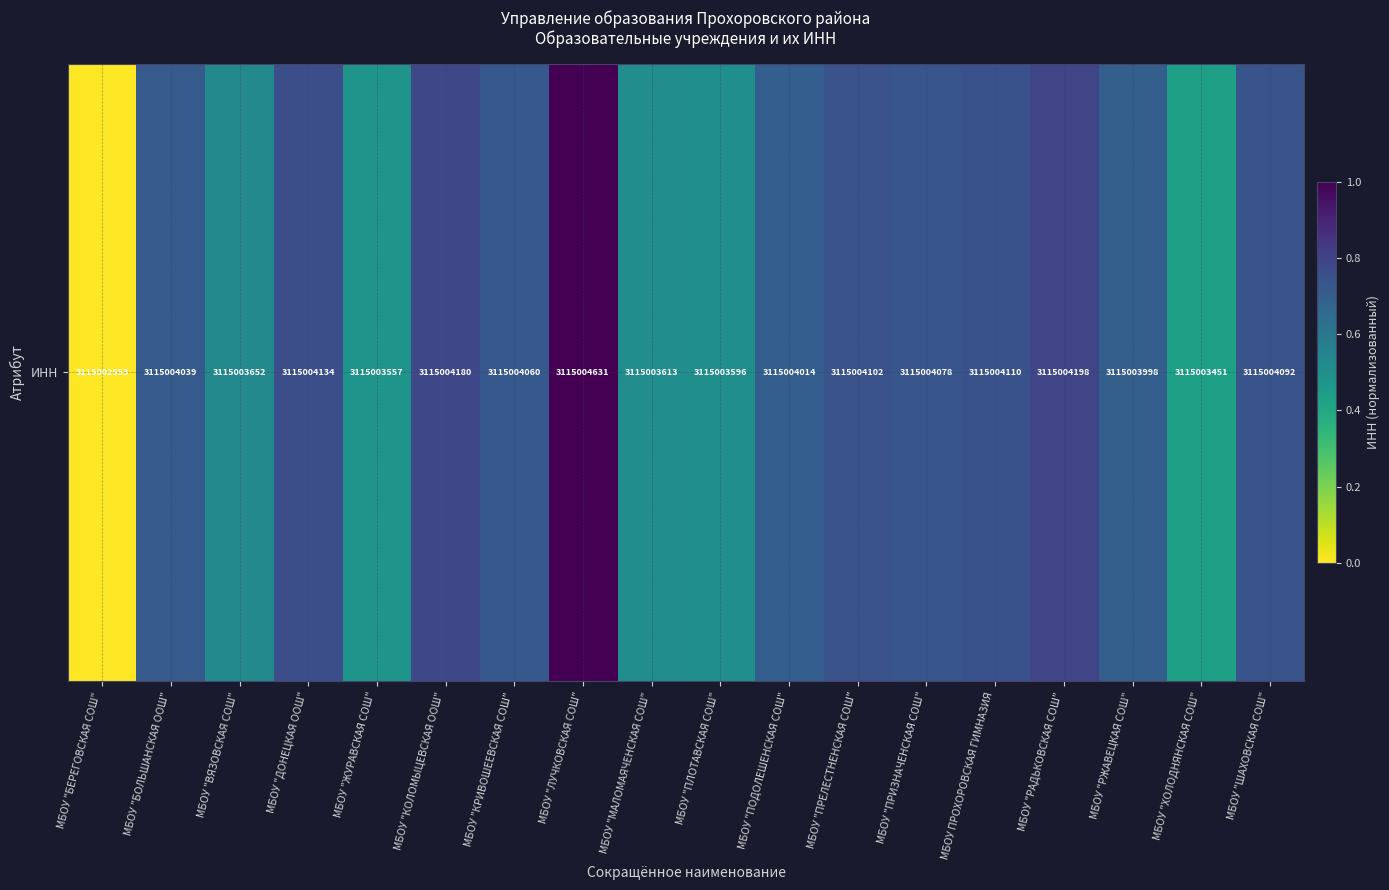

What is the average value?

0.6